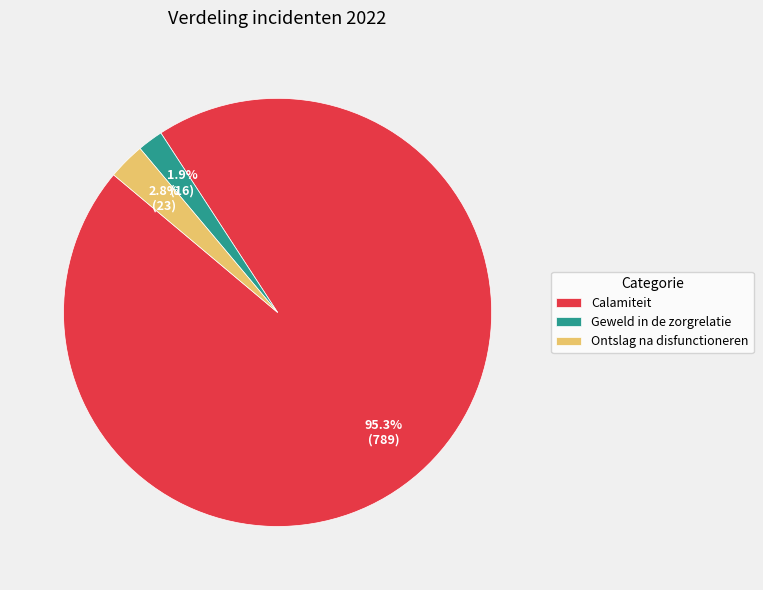

Rank the categories by value from lowest to highest.

Geweld in de zorgrelatie, Ontslag na disfunctioneren, Calamiteit